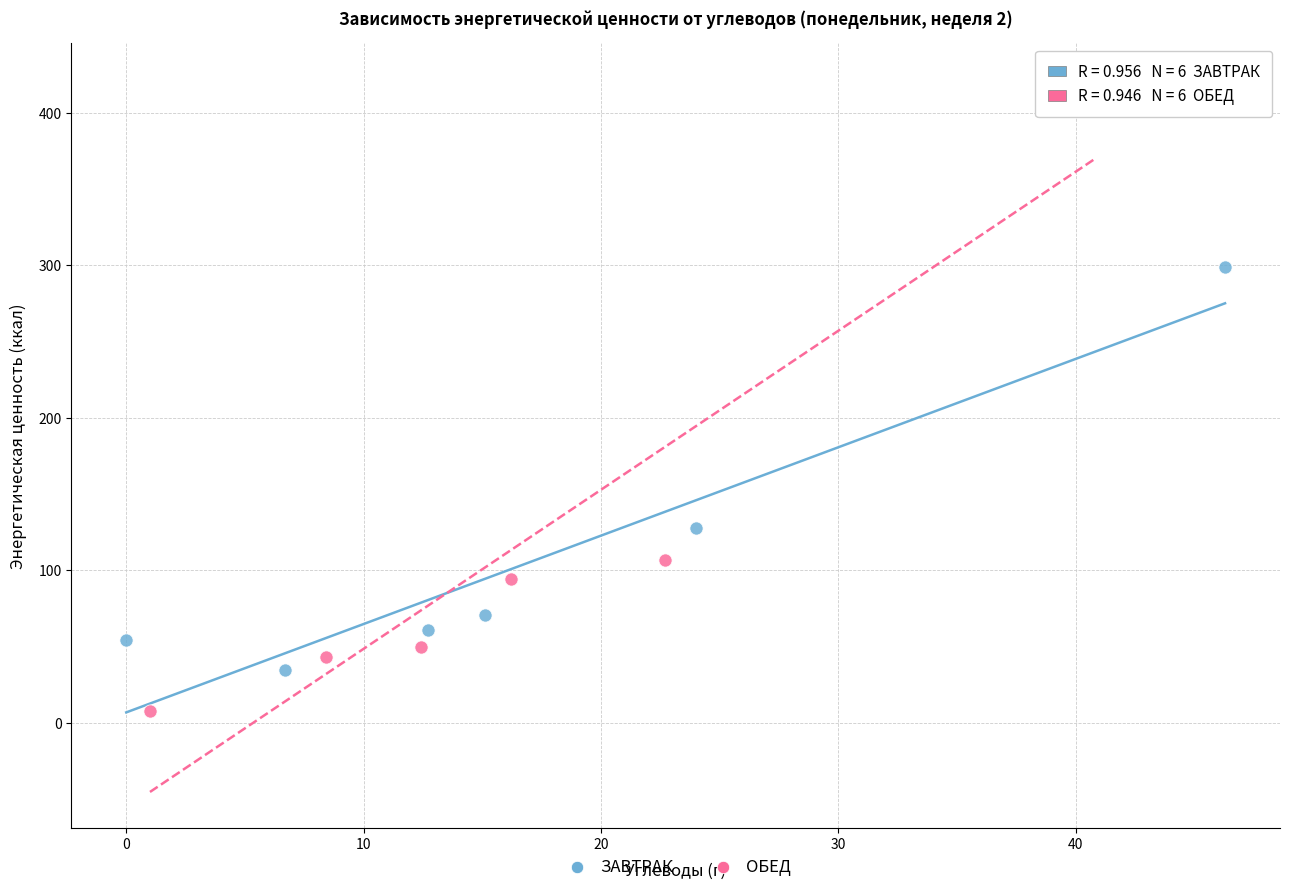

Which series reaches the minimum Y coordinate?

ОБЕД